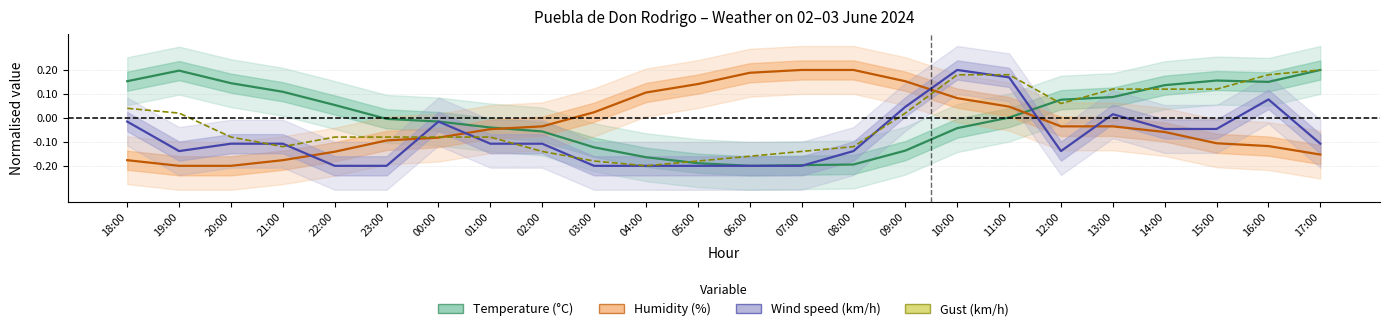

Reading right to left, what are all the values shown in this chart?

Temperature (°C): 17:00=0.2	16:00=0.2	15:00=0.2	14:00=0.1	13:00=0.1	12:00=0.1	11:00=0.0	10:00=-0.0	09:00=-0.1	08:00=-0.2	07:00=-0.2	06:00=-0.2	05:00=-0.2	04:00=-0.2	03:00=-0.1	02:00=-0.1	01:00=-0.0	00:00=-0.0	23:00=-0.0	22:00=0.1	21:00=0.1	20:00=0.1	19:00=0.2	18:00=0.2
Humidity (%): 17:00=-0.2	16:00=-0.1	15:00=-0.1	14:00=-0.1	13:00=-0.0	12:00=-0.0	11:00=0.0	10:00=0.1	09:00=0.2	08:00=0.2	07:00=0.2	06:00=0.2	05:00=0.1	04:00=0.1	03:00=0.0	02:00=-0.0	01:00=-0.0	00:00=-0.1	23:00=-0.1	22:00=-0.1	21:00=-0.2	20:00=-0.2	19:00=-0.2	18:00=-0.2
Wind speed (km/h): 17:00=-0.1	16:00=0.1	15:00=-0.0	14:00=-0.0	13:00=0.0	12:00=-0.1	11:00=0.2	10:00=0.2	09:00=0.0	08:00=-0.1	07:00=-0.2	06:00=-0.2	05:00=-0.2	04:00=-0.2	03:00=-0.2	02:00=-0.1	01:00=-0.1	00:00=-0.0	23:00=-0.2	22:00=-0.2	21:00=-0.1	20:00=-0.1	19:00=-0.1	18:00=-0.0
Gust (km/h): 17:00=0.2	16:00=0.2	15:00=0.1	14:00=0.1	13:00=0.1	12:00=0.1	11:00=0.2	10:00=0.2	09:00=0.0	08:00=-0.1	07:00=-0.1	06:00=-0.2	05:00=-0.2	04:00=-0.2	03:00=-0.2	02:00=-0.1	01:00=-0.1	00:00=-0.1	23:00=-0.1	22:00=-0.1	21:00=-0.1	20:00=-0.1	19:00=0.0	18:00=0.0